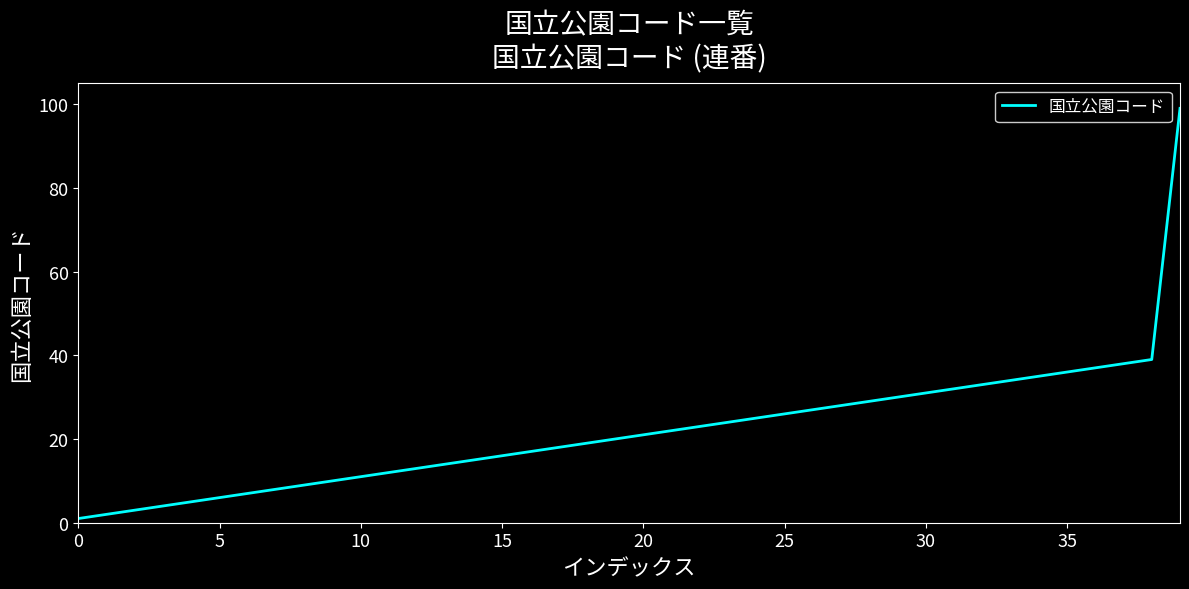

True or false: the data has more than 2 interior local peaks.

False